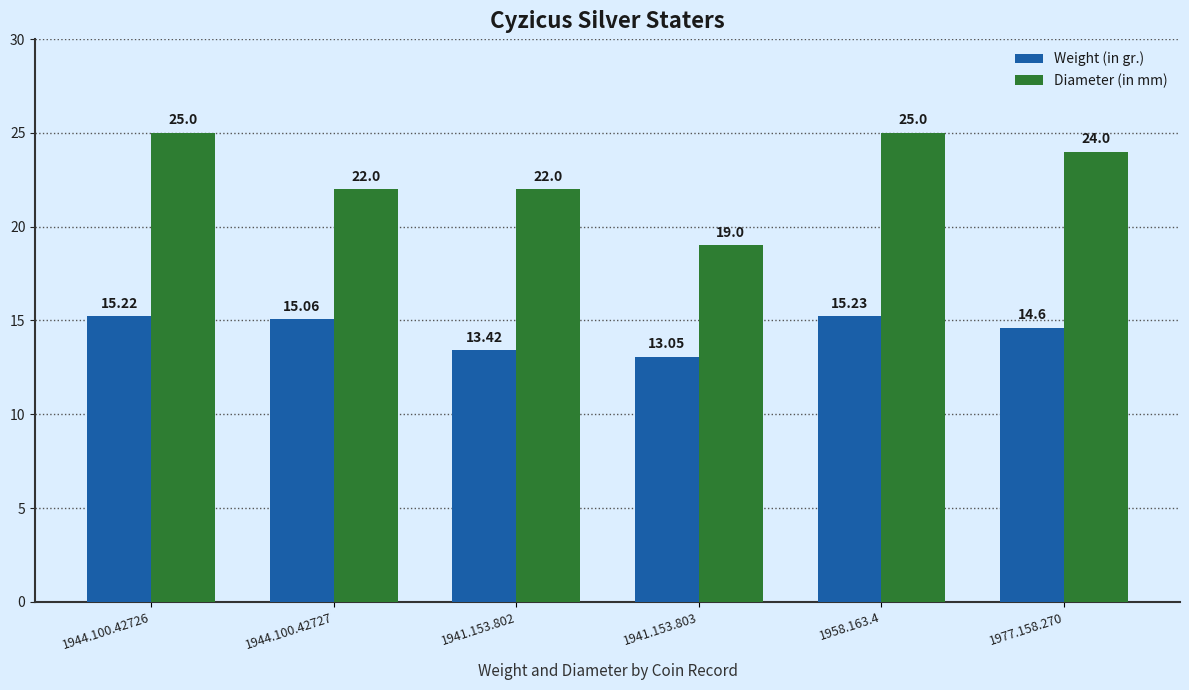

What is the maximum value shown in the chart?

25.0